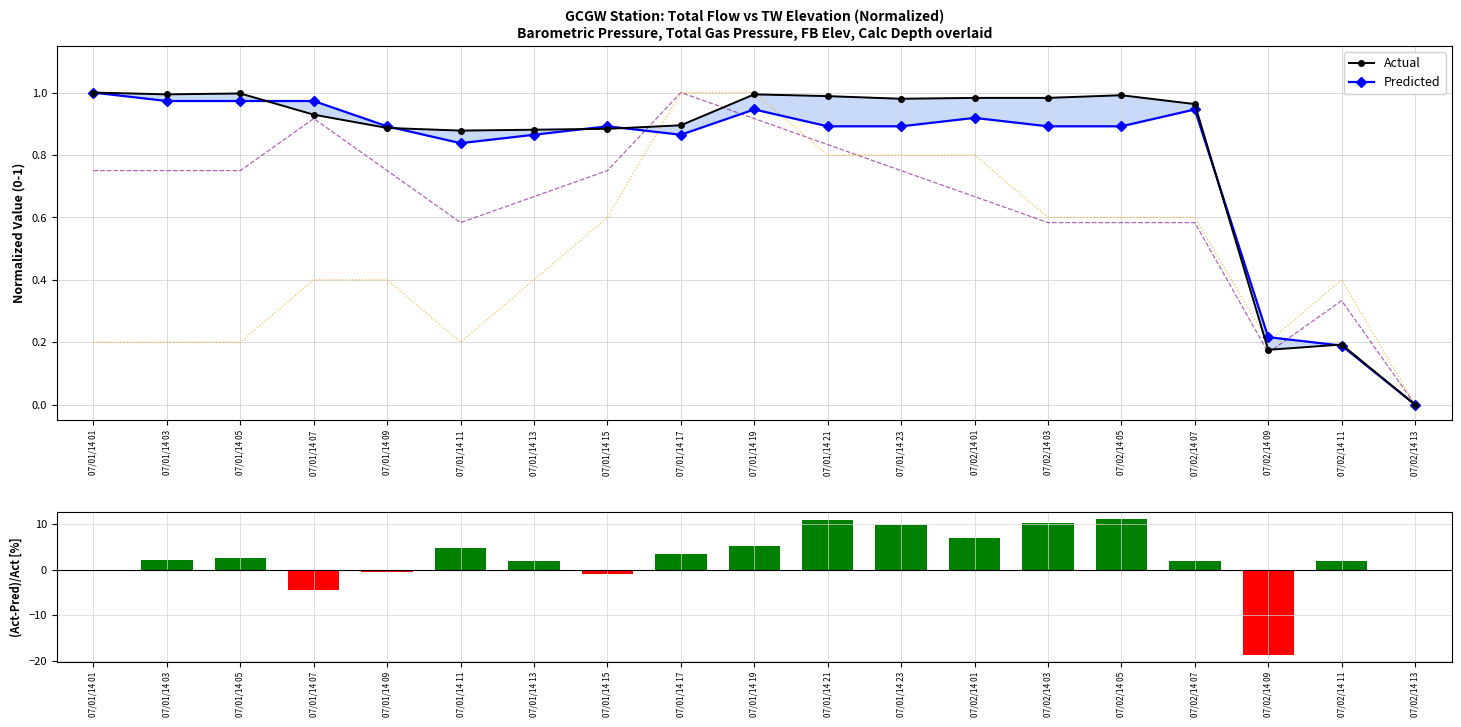

What is the value of the Calc. Depth bar at the 16th from the left?

0.6